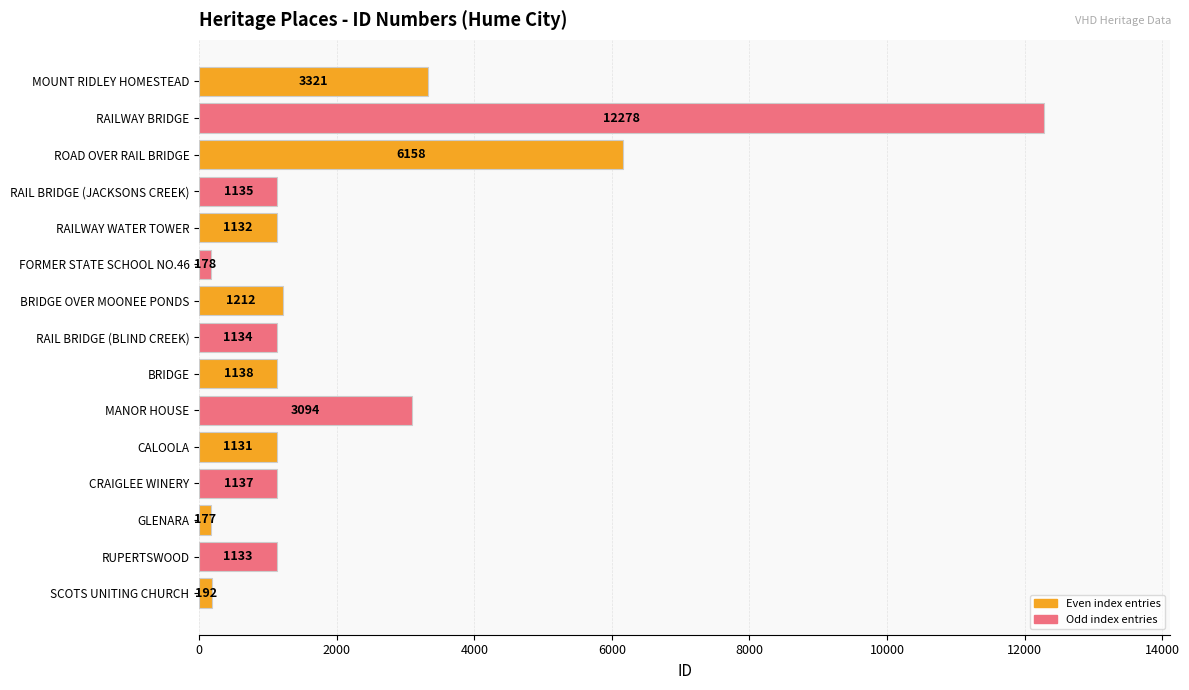

List the labels in order of value, largest first.

RAILWAY BRIDGE, ROAD OVER RAIL BRIDGE, MOUNT RIDLEY HOMESTEAD, MANOR HOUSE, BRIDGE OVER MOONEE PONDS, BRIDGE, CRAIGLEE WINERY, RAIL BRIDGE (JACKSONS CREEK), RAIL BRIDGE (BLIND CREEK), RUPERTSWOOD, RAILWAY WATER TOWER, CALOOLA, SCOTS UNITING CHURCH, FORMER STATE SCHOOL NO.46, GLENARA